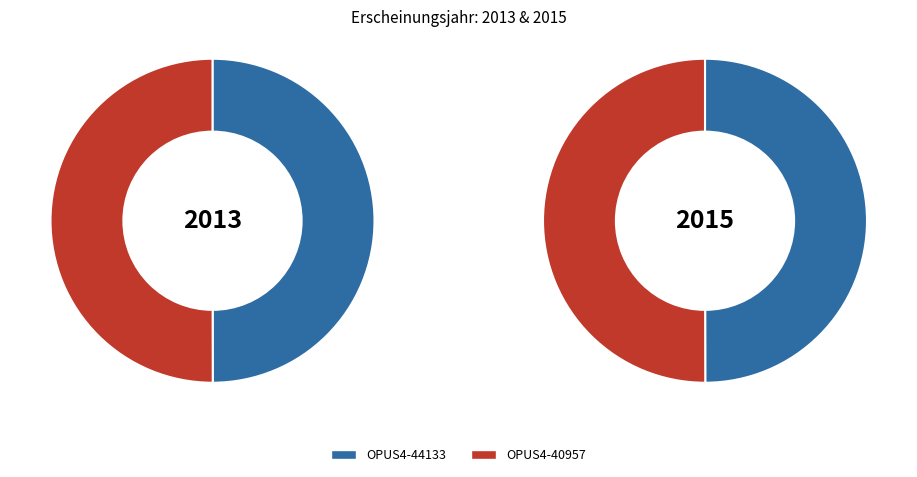

Which slice is the largest?

OPUS4-40957